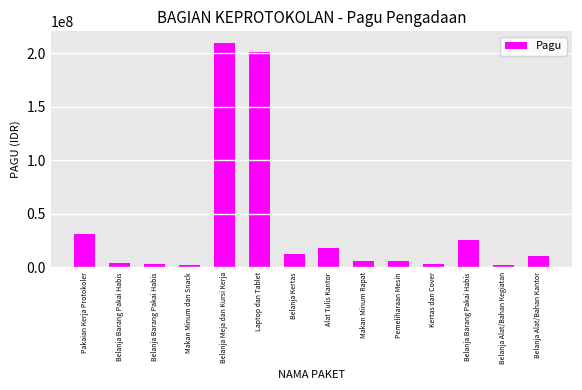

What is the average value?

38263354